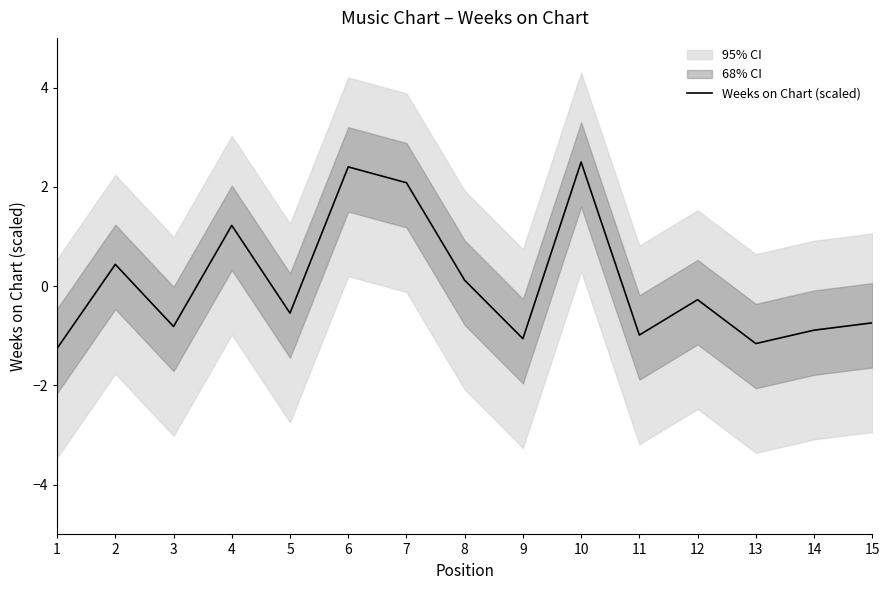

Rank the categories by value from lowest to highest.

1, 13, 9, 11, 14, 3, 15, 5, 12, 8, 2, 4, 7, 6, 10